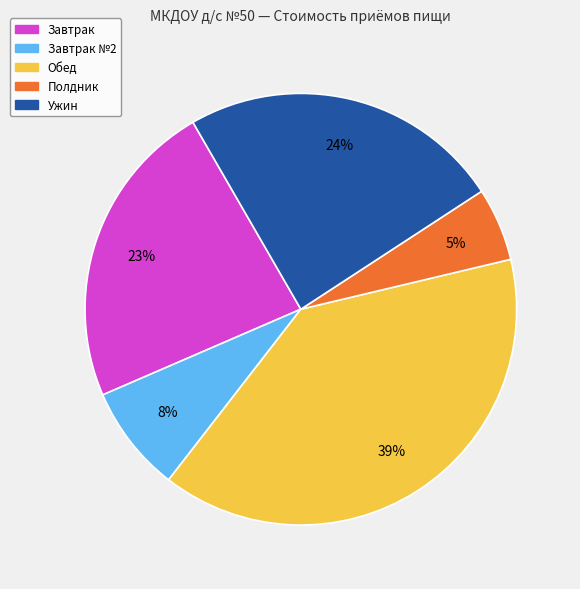

Between Ужин and Завтрак №2, which is larger?

Ужин